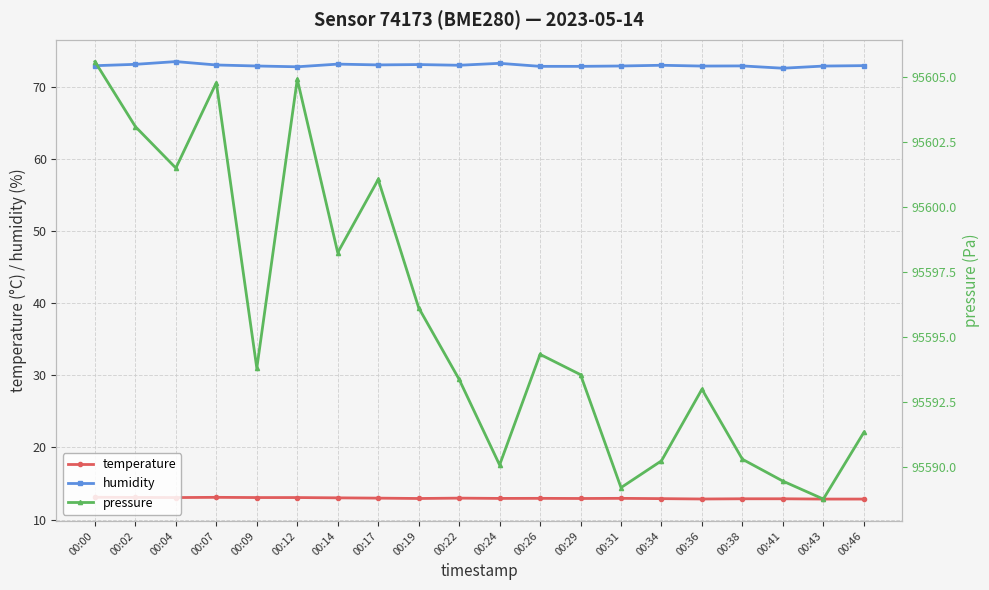

Where does the pressure series first go above 95593?

00:00